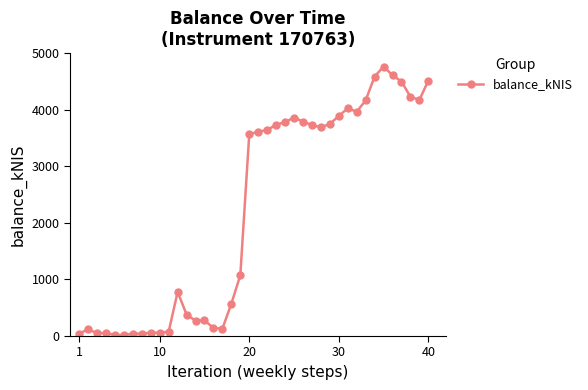

What is the value of the 35th point from the left?

4763.8